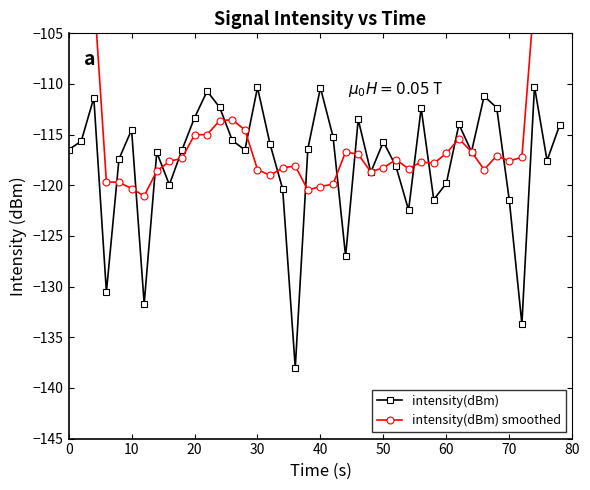

Is this an area chart (filled region under the line)?

No